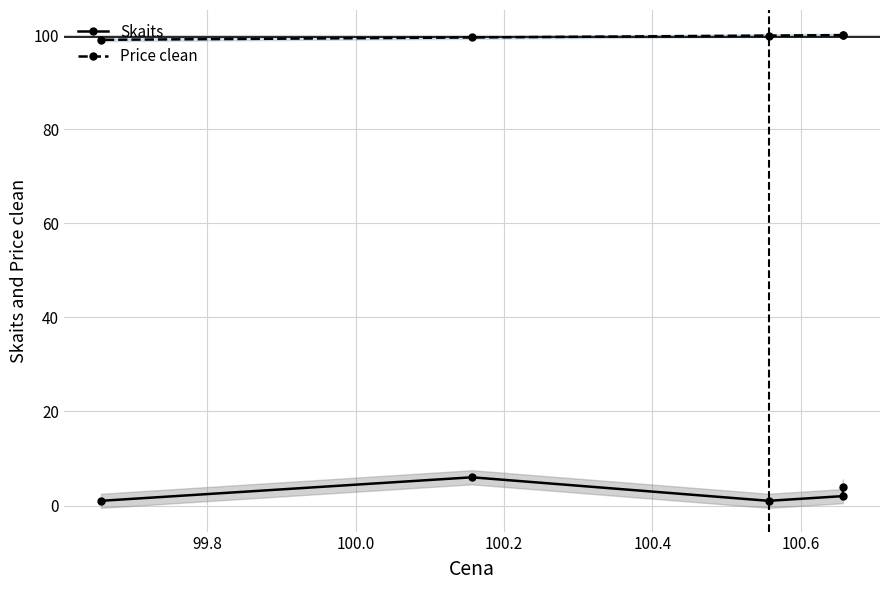

Which series changed the most between 99.8 and 100.2?

Skaits